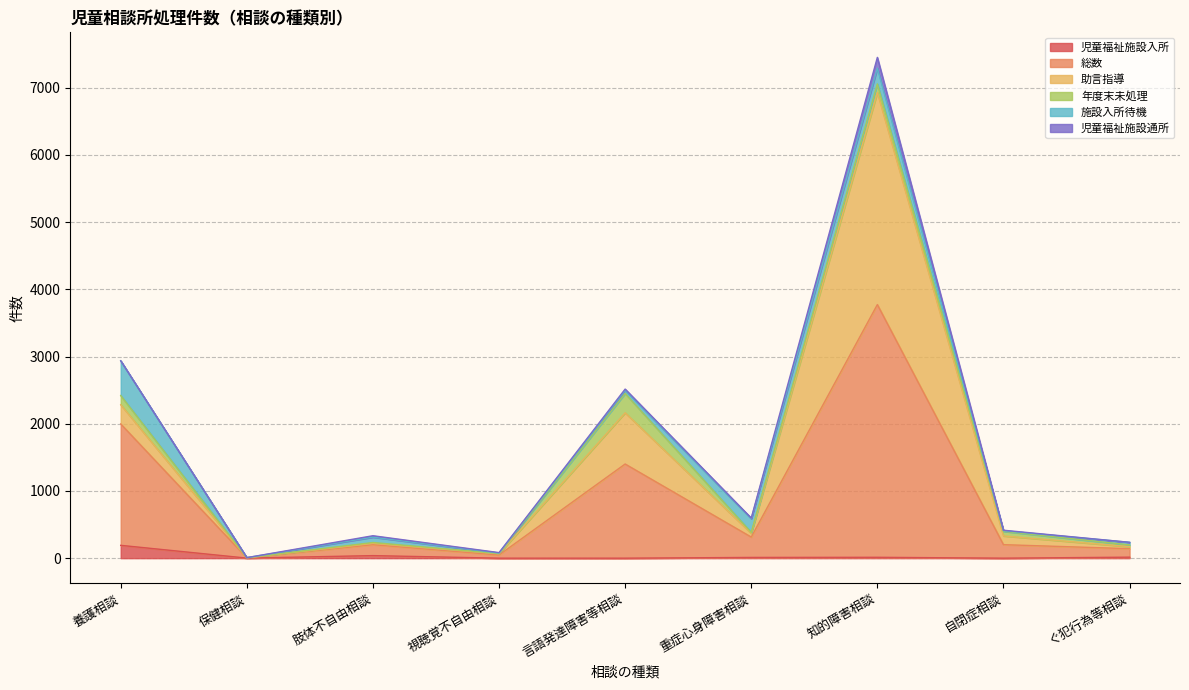

Where is the first local minimum for 年度末未処理?

保健相談